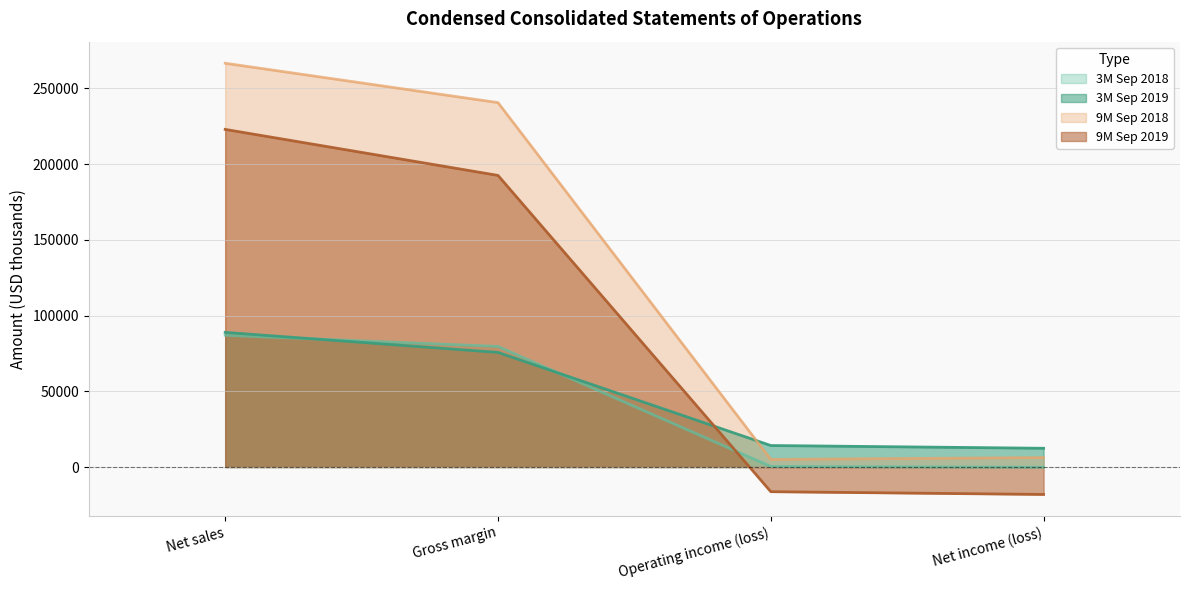

Reading right to left, extract all data points from this chart.

3M Sep 2018: Net income (loss)=-178	Operating income (loss)=373	Gross margin=79604	Net sales=86959
3M Sep 2019: Net income (loss)=12379	Operating income (loss)=14198	Gross margin=75658	Net sales=88863
9M Sep 2018: Net income (loss)=6245	Operating income (loss)=5018	Gross margin=240541	Net sales=266525
9M Sep 2019: Net income (loss)=-18104	Operating income (loss)=-16288	Gross margin=192483	Net sales=222855